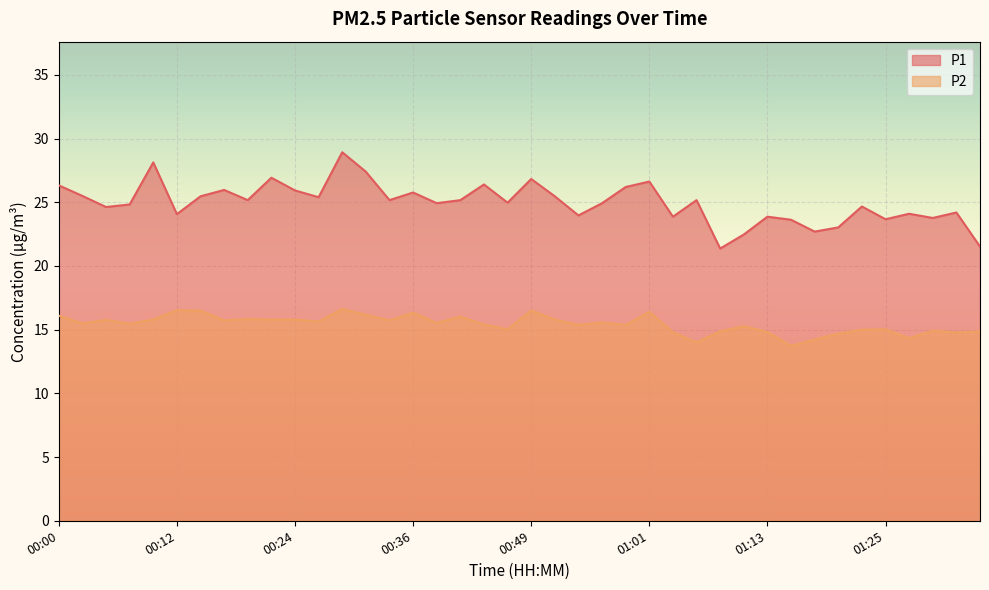

What is the sum of all P1 values?

999.2